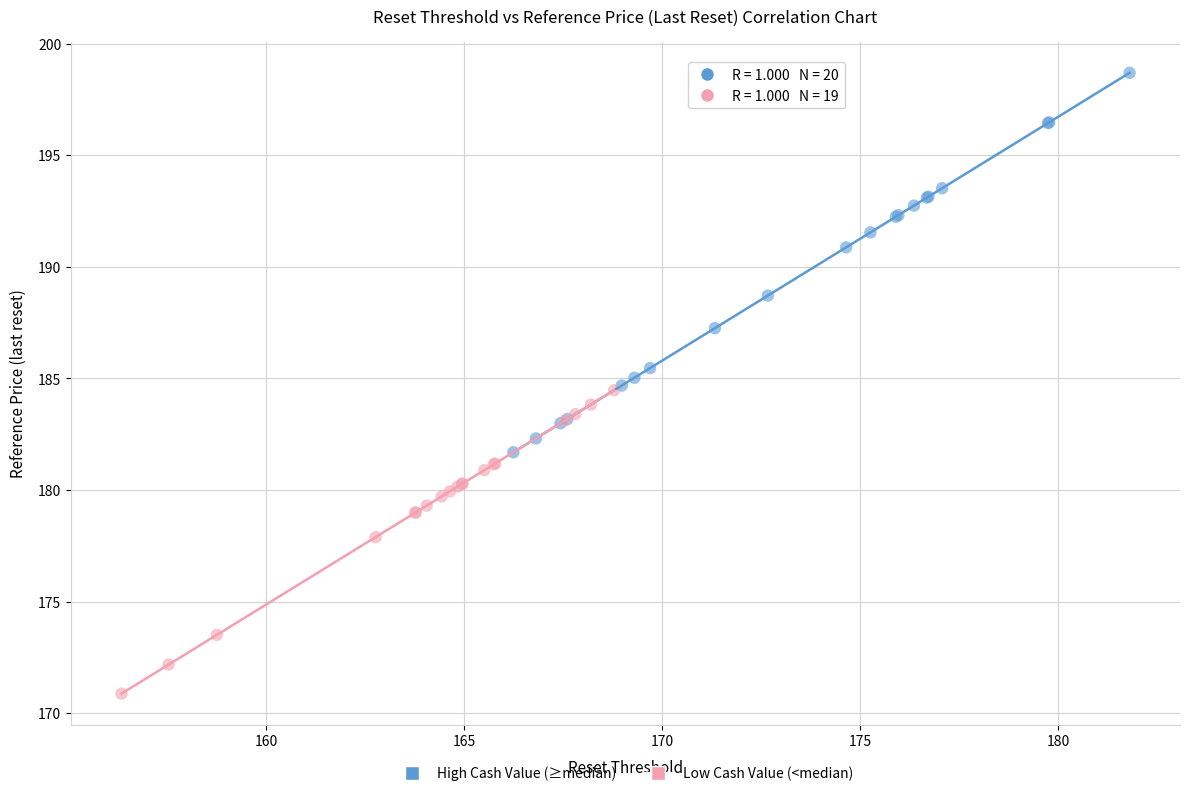

Which series reaches the minimum Y coordinate?

Low Cash Value (<median)